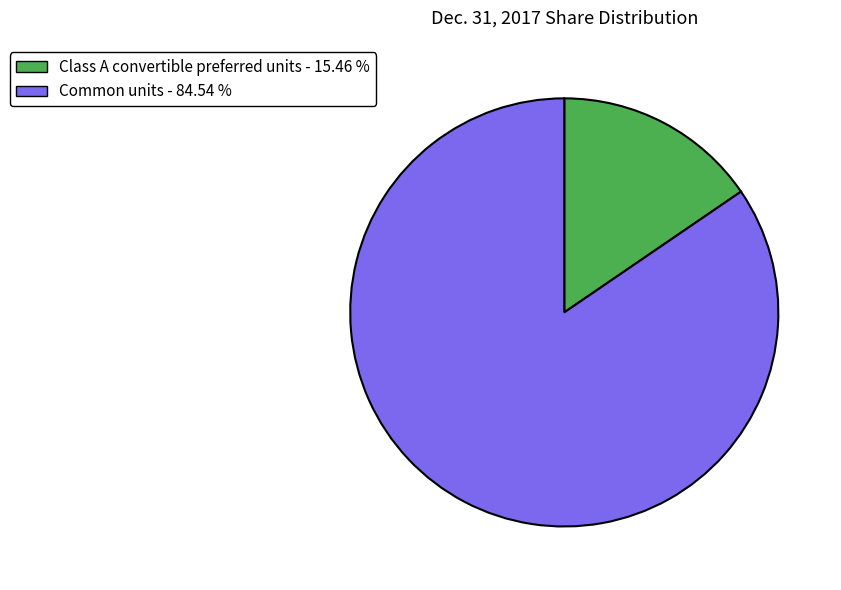

Which has a higher value, Common units - 84.54 % or Class A convertible preferred units - 15.46 %?

Common units - 84.54 %